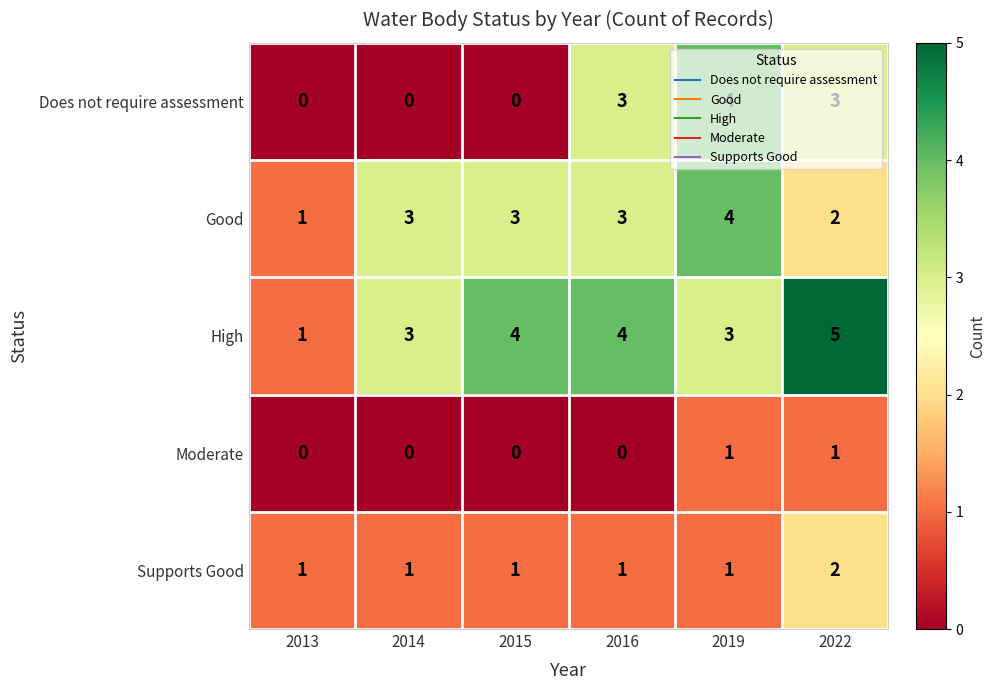

Count the number of data series in this chart.

5